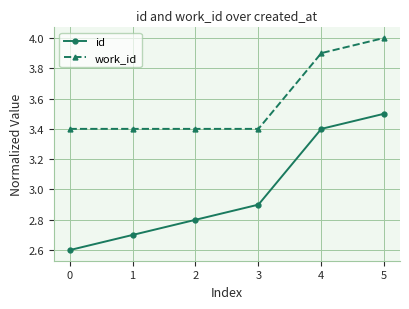

What is the spread (max minus min) of values at 2?

0.6